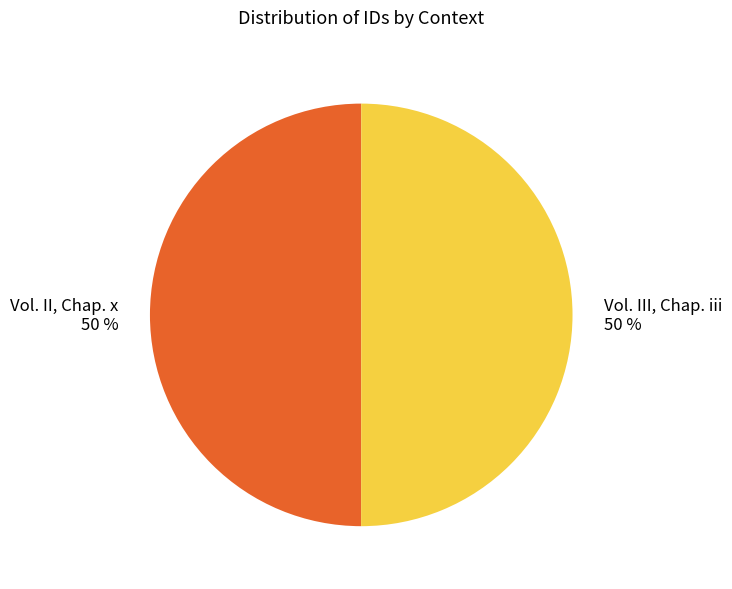

To the nearest percent, what is the average slice percentage?

50%